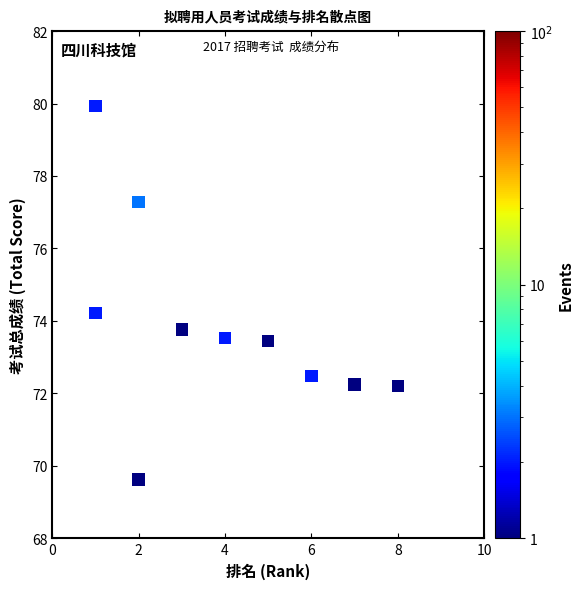

What is the range of X values (max minus min)?

7.0